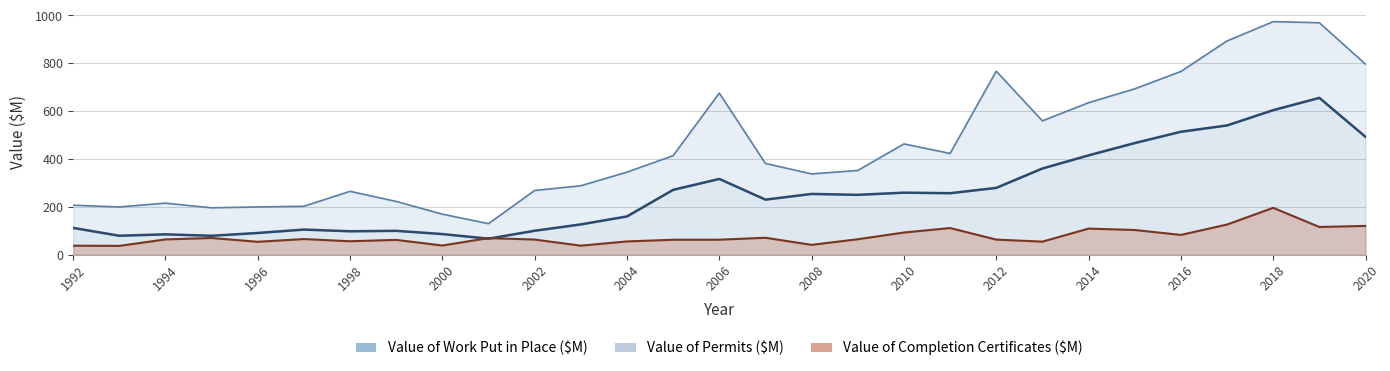

How many lines are shown in the chart?

3